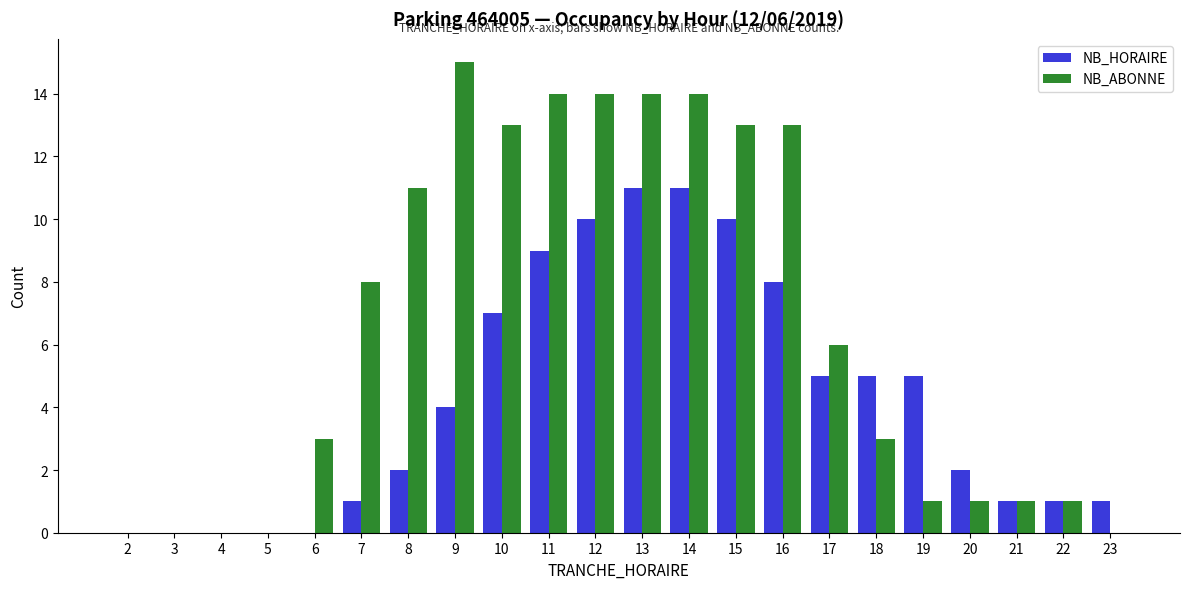

Are the bars horizontal?

No